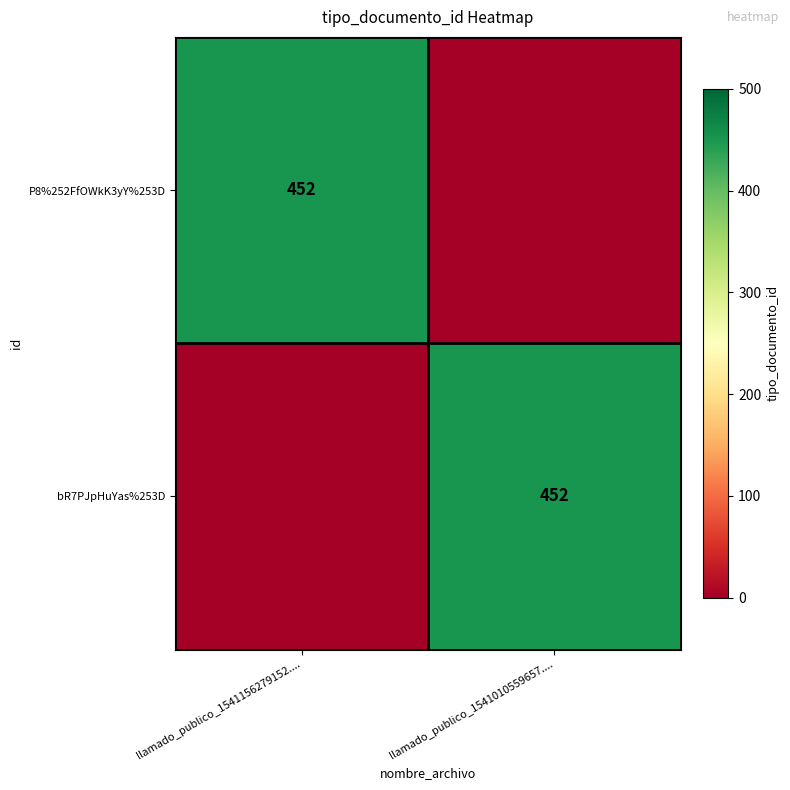

At how many categories does at least one series exceed 40?

2